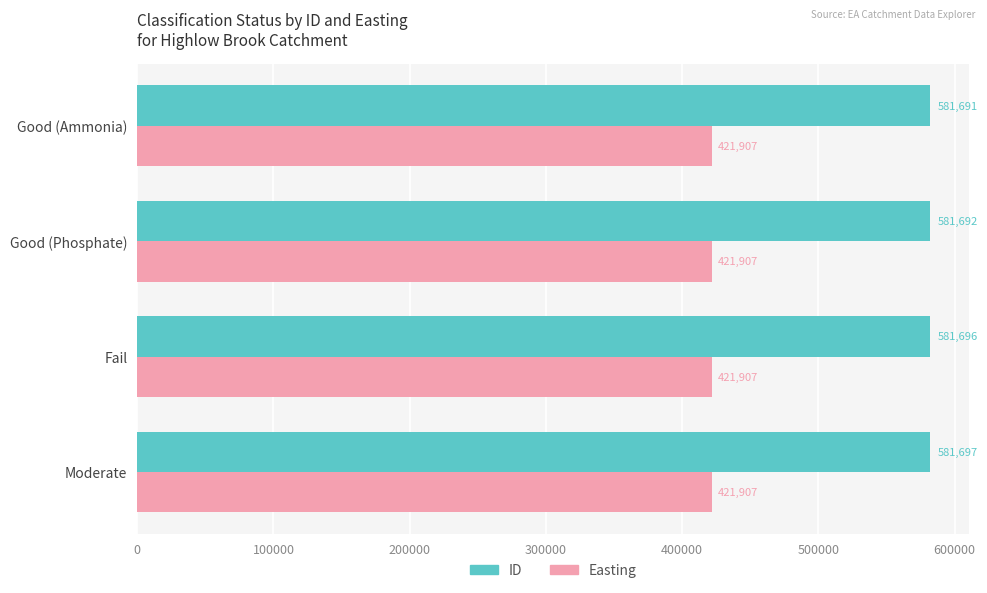

What are all the series names shown in the legend?

ID, Easting